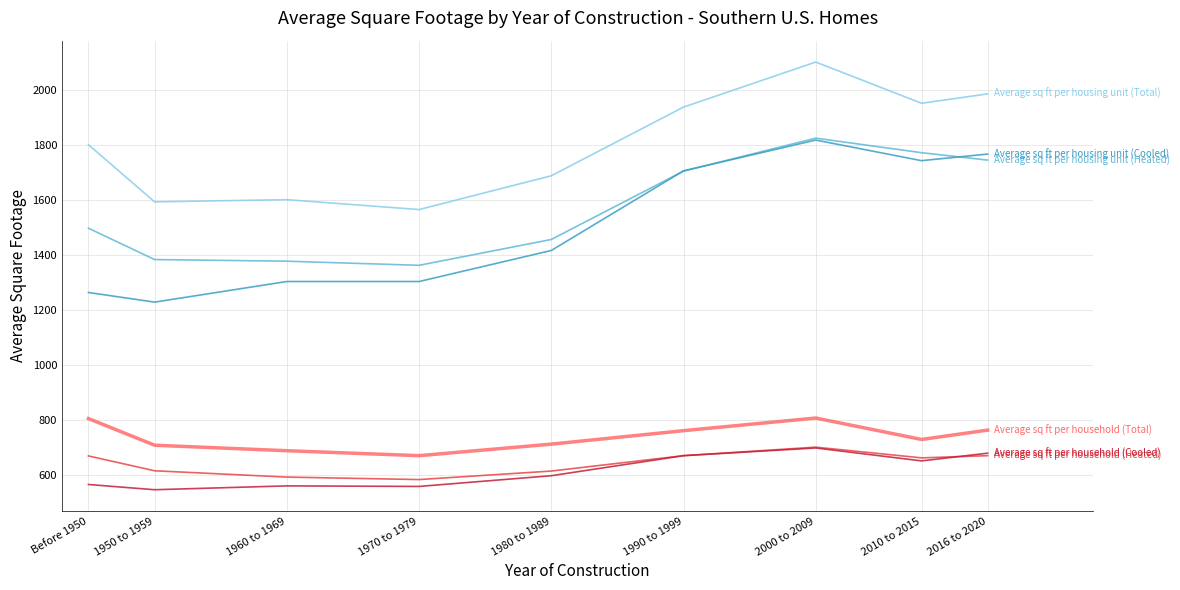

What is the difference between the highest and lowest values at 2010 to 2015?

1302